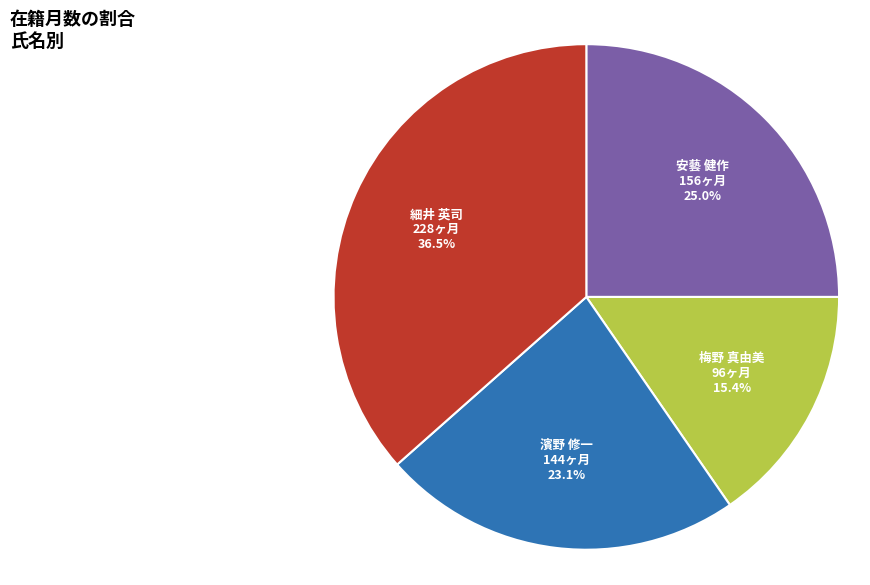

To the nearest percent, what is the average slice percentage?

25%